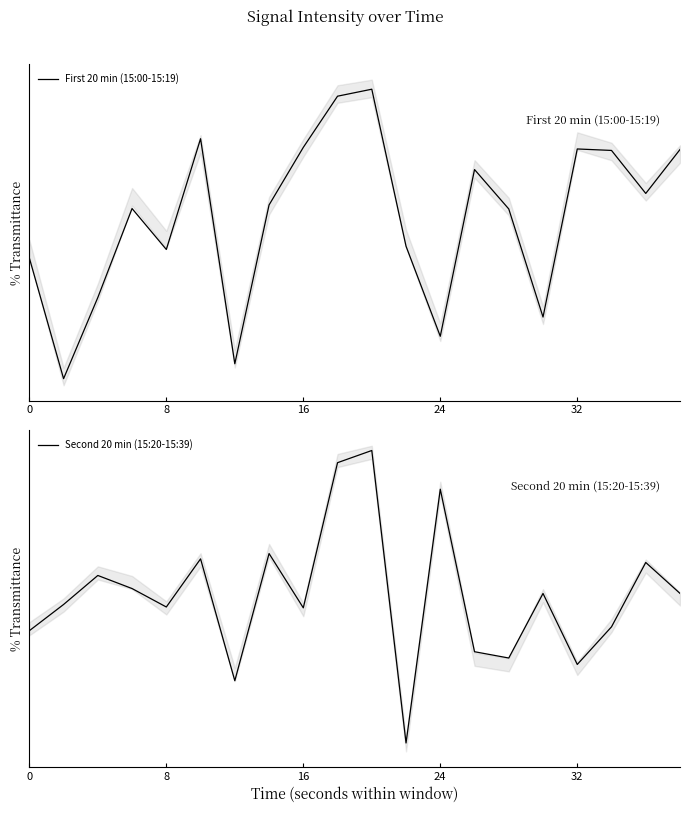

How many categories are shown in the chart?

20